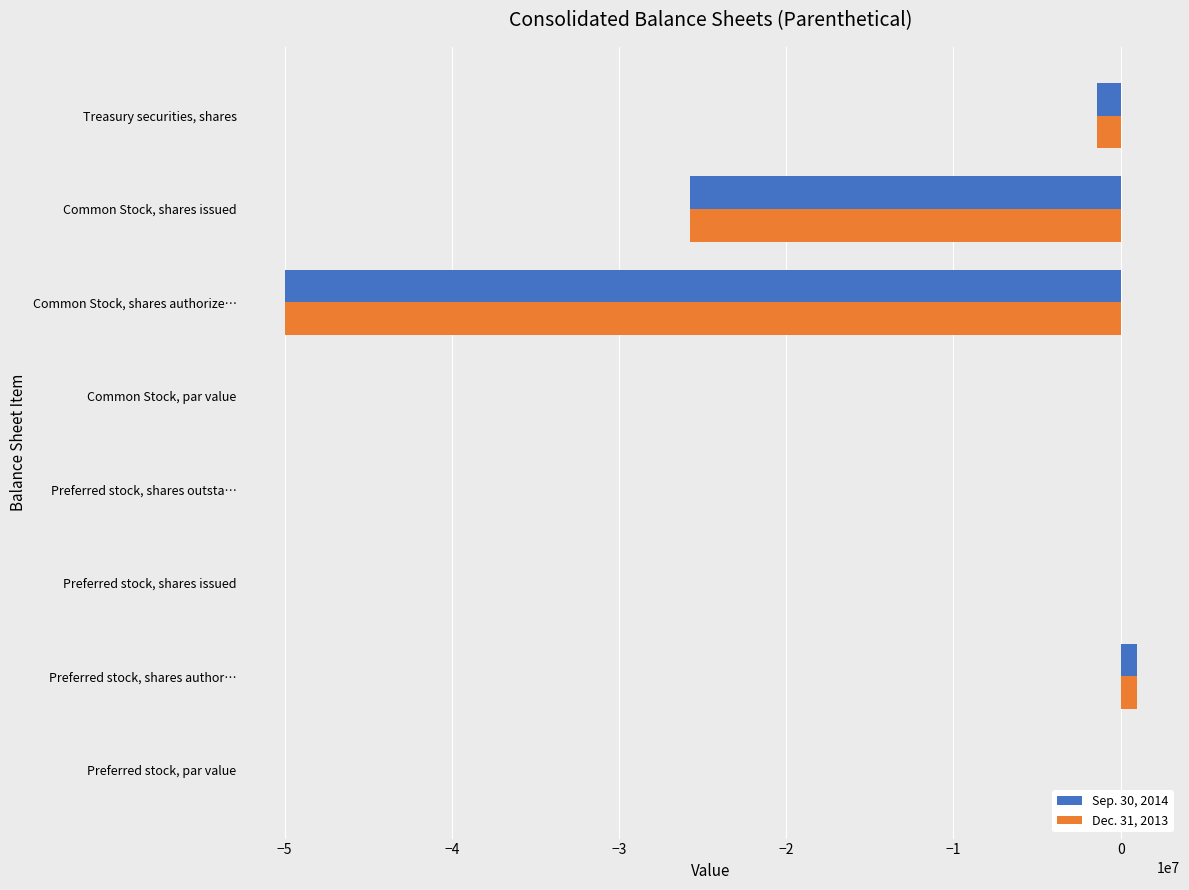

The Sep. 30, 2014 series shows -1426955.0 at Treasury securities, shares. True or false?

True